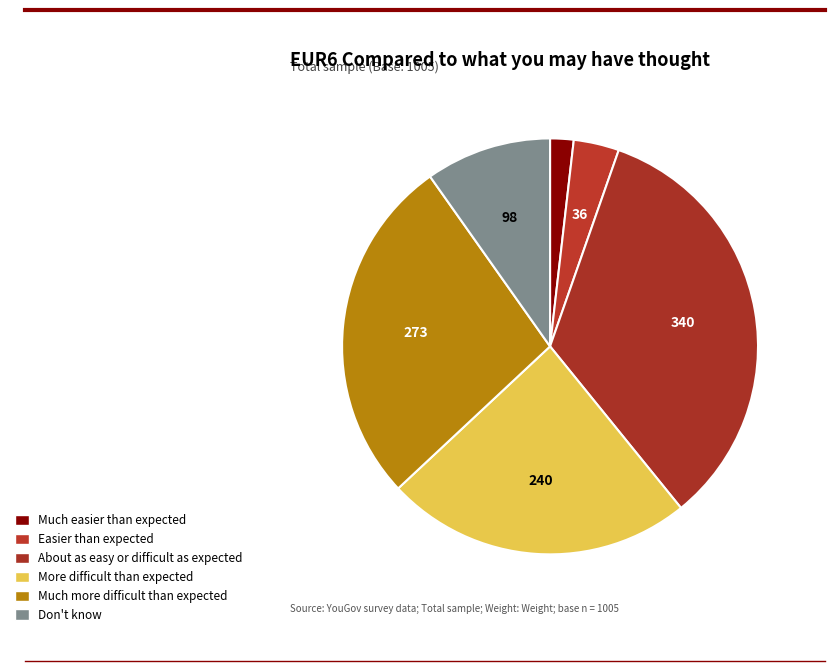

Which has a higher value, Much more difficult than expected or More difficult than expected?

Much more difficult than expected